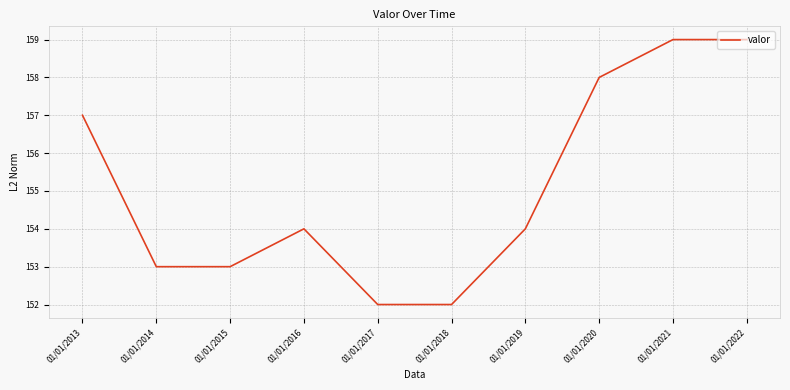

What is the difference between the values at 01/01/2018 and 01/01/2014?

1